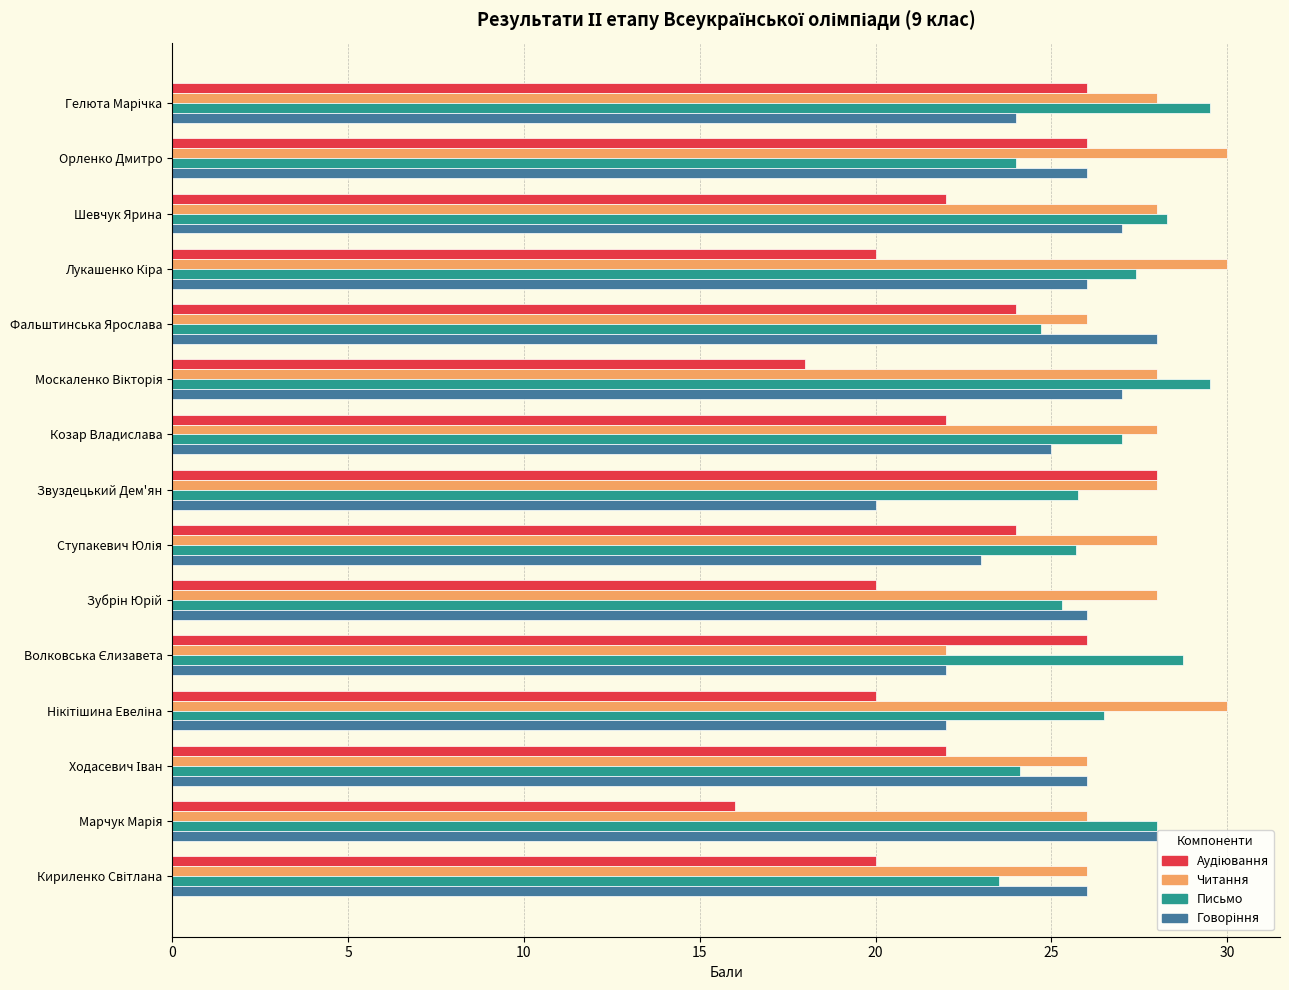

Which series has the largest total across all categories?

Читання